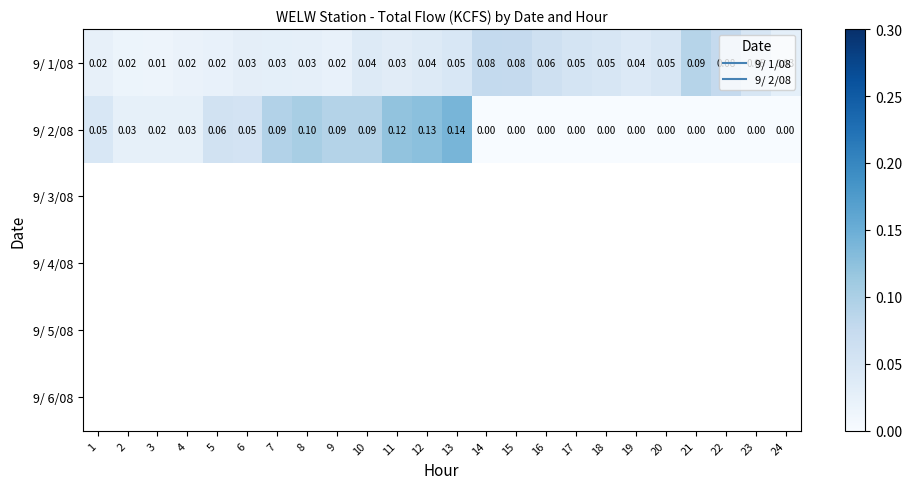

Which series has the largest total across all categories?

9/ 1/08